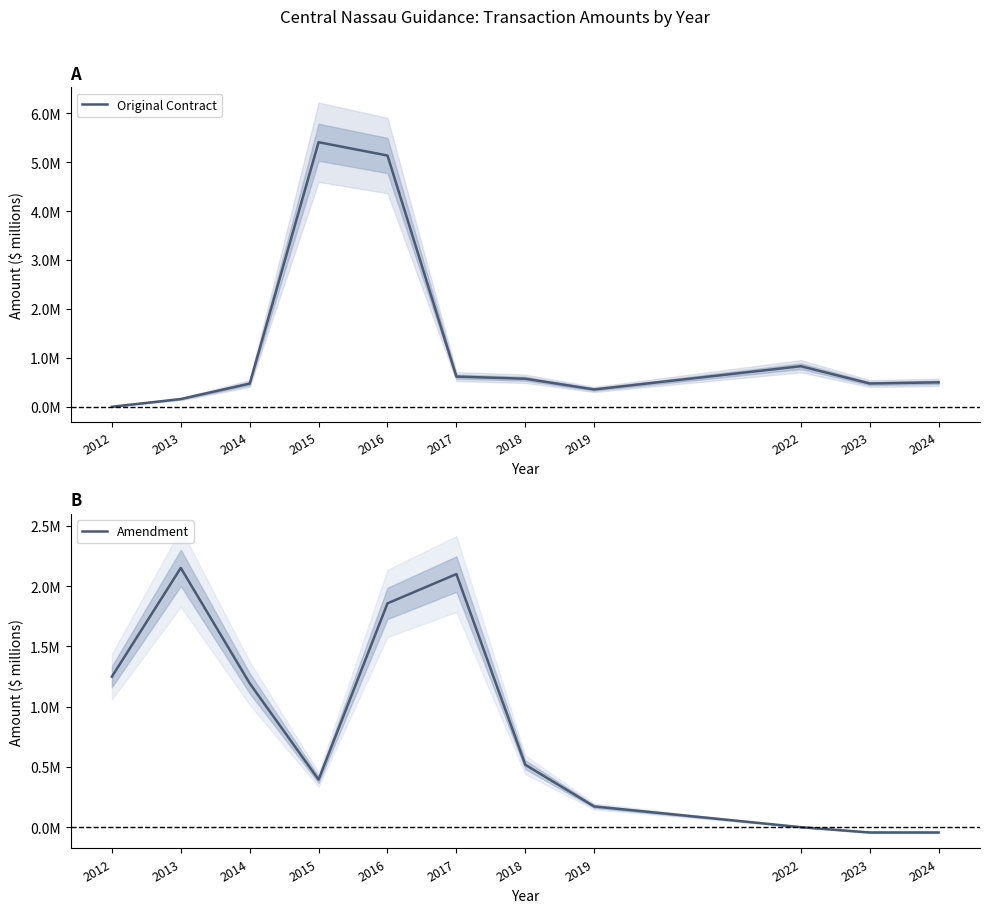

What are all the series names shown in the legend?

Original Contract, Amendment